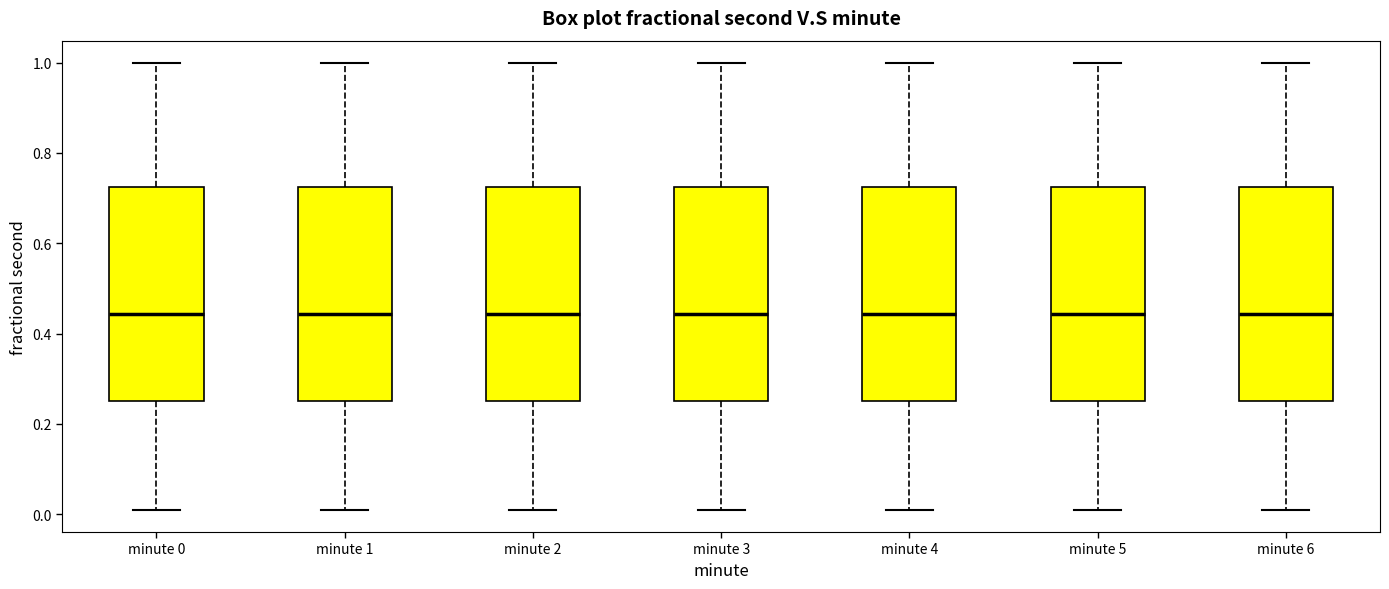

Where does the median line of the box for minute 0 sit on the y-axis? The values are not printed on the chart, so give them approximately, as read against the axis.

0.44